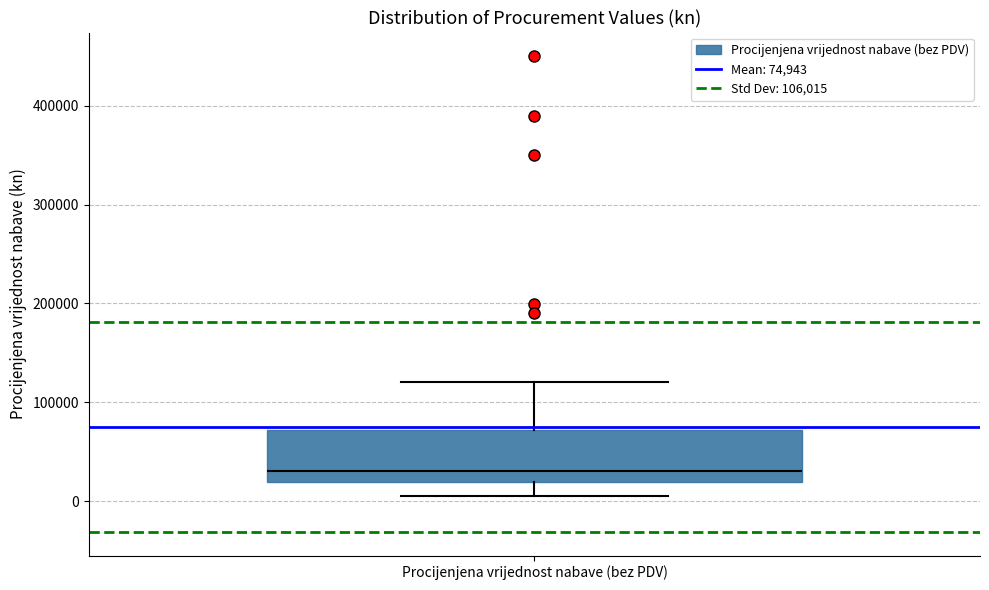

Where is the lower edge of the box for Procijenjena vrijednost nabave (bez PDV) on the y-axis? The values are not printed on the chart, so give them approximately, as read against the axis.

20000